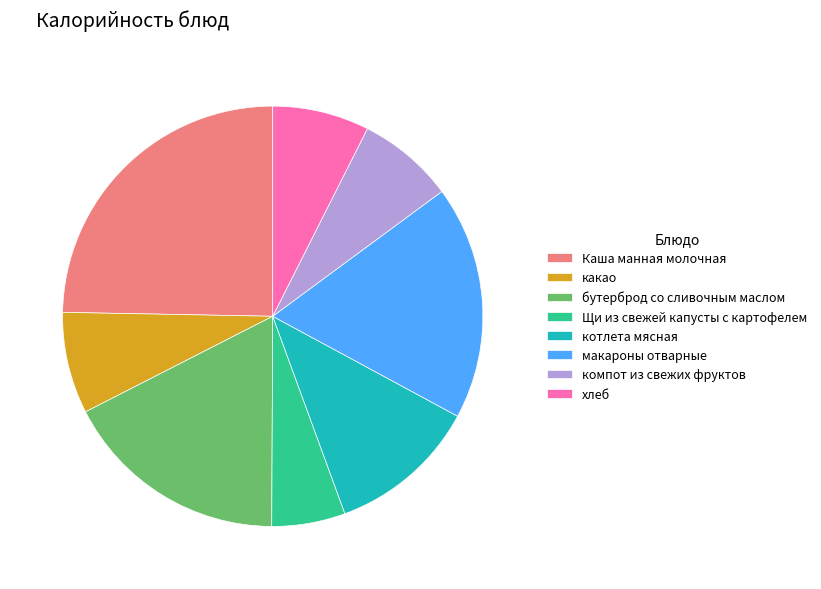

Approximately how many times larger is the value at хлеб compared to компот из свежих фруктов?

1.0